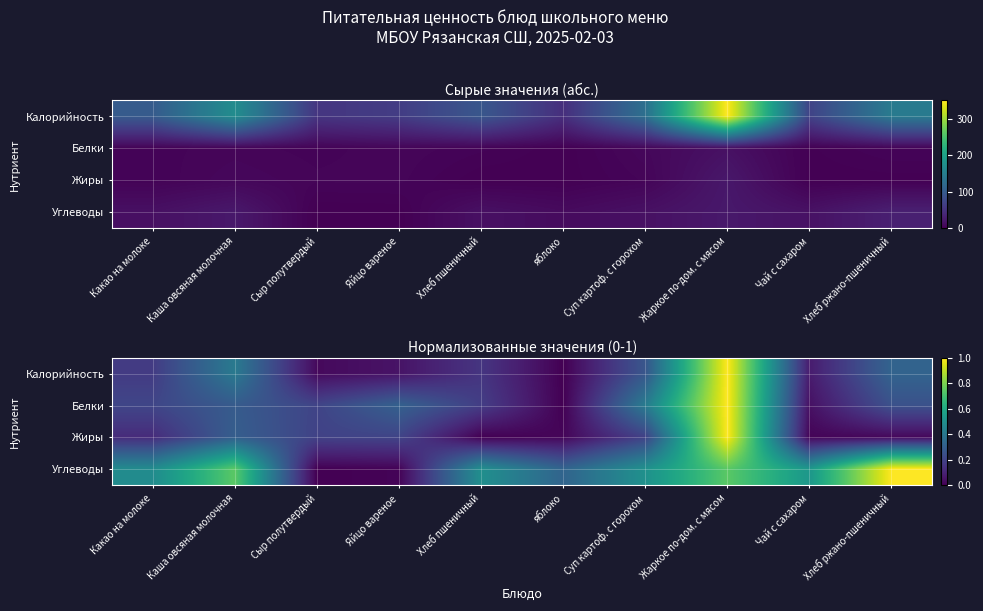

At how many categories does at least one series exceed 0?

10